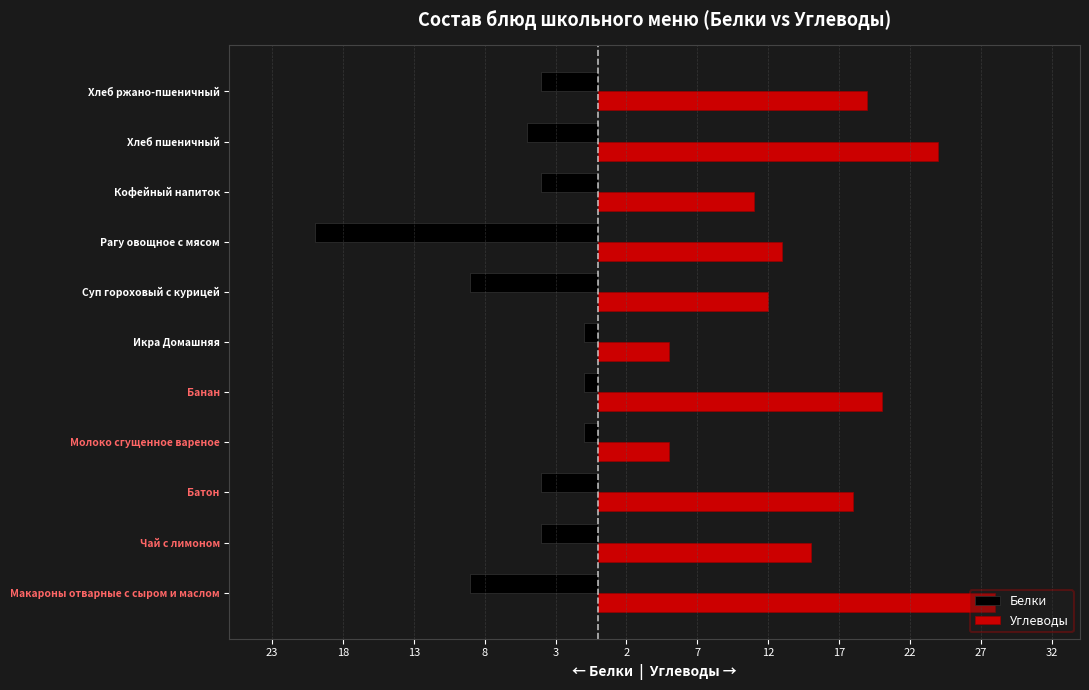

How many categories are shown in the chart?

11